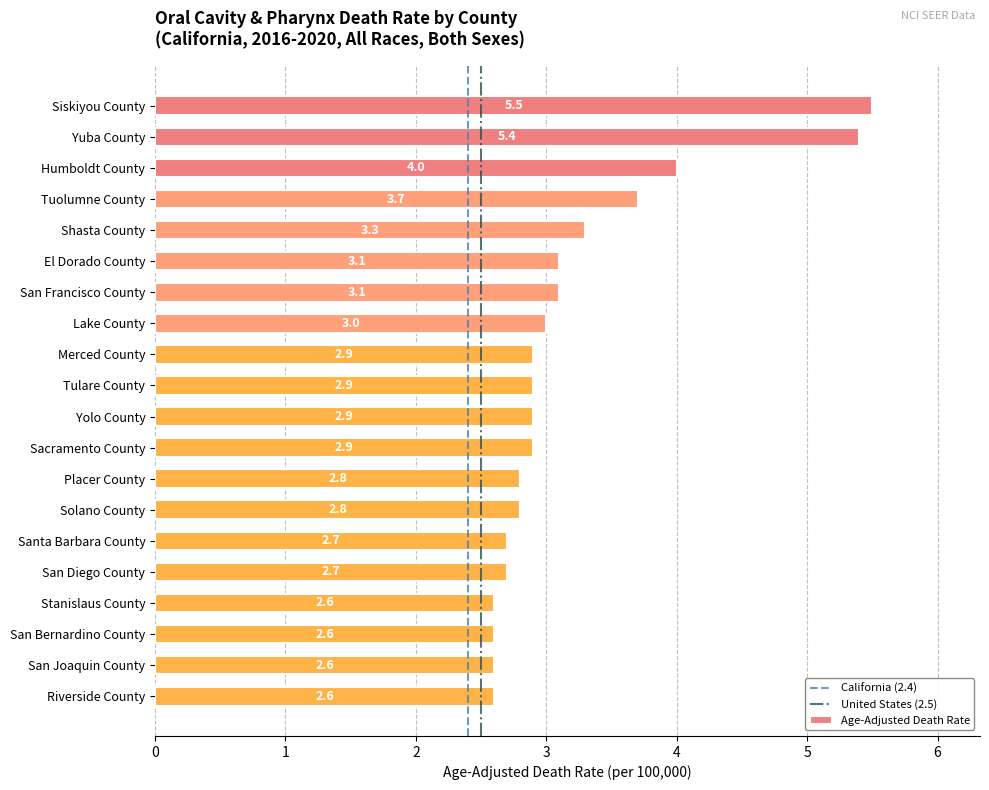

What is the change in value from El Dorado County to San Diego County?

-0.4